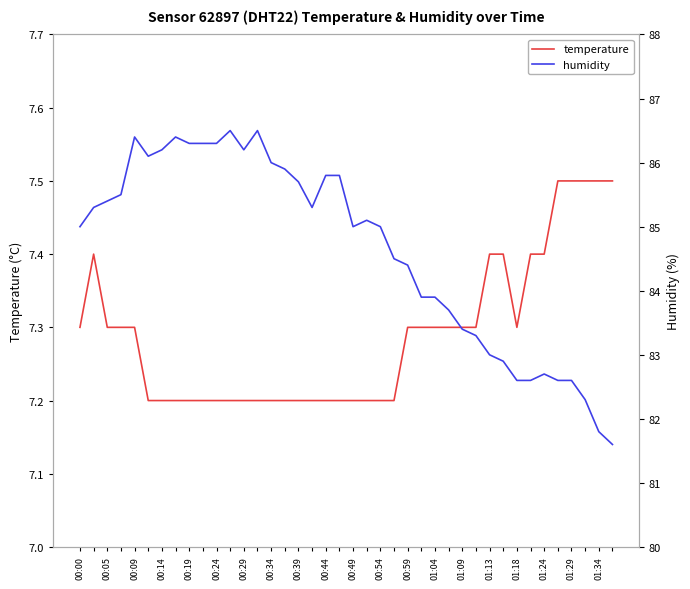

Reading left to right, list all the values displayed in this chart.

temperature: 7.3	7.4	7.3	7.3	7.3	7.2	7.2	7.2	7.2	7.2	7.2	7.2	7.2	7.2	7.2	7.2	7.2	7.2	7.2	7.2	7.2	7.2	7.2	7.2	7.3	7.3	7.3	7.3	7.3	7.3	7.4	7.4	7.3	7.4	7.4	7.5	7.5	7.5	7.5	7.5
humidity: 85.0	85.3	85.4	85.5	86.4	86.1	86.2	86.4	86.3	86.3	86.3	86.5	86.2	86.5	86.0	85.9	85.7	85.3	85.8	85.8	85.0	85.1	85.0	84.5	84.4	83.9	83.9	83.7	83.4	83.3	83.0	82.9	82.6	82.6	82.7	82.6	82.6	82.3	81.8	81.6